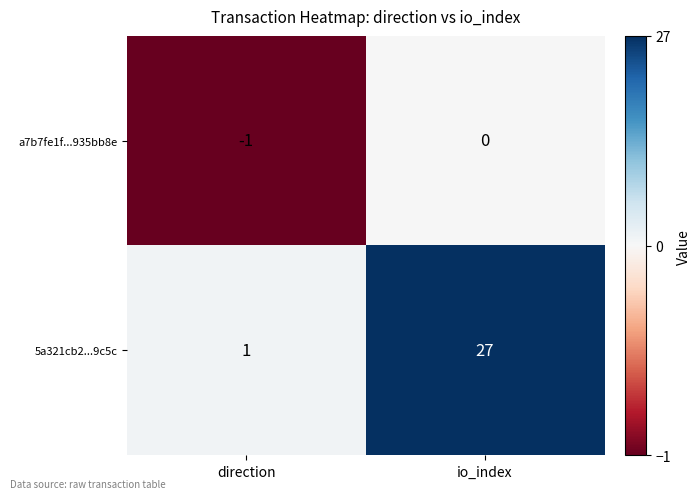

Which series changed the most between direction and io_index?

5a321cb2...9c5c